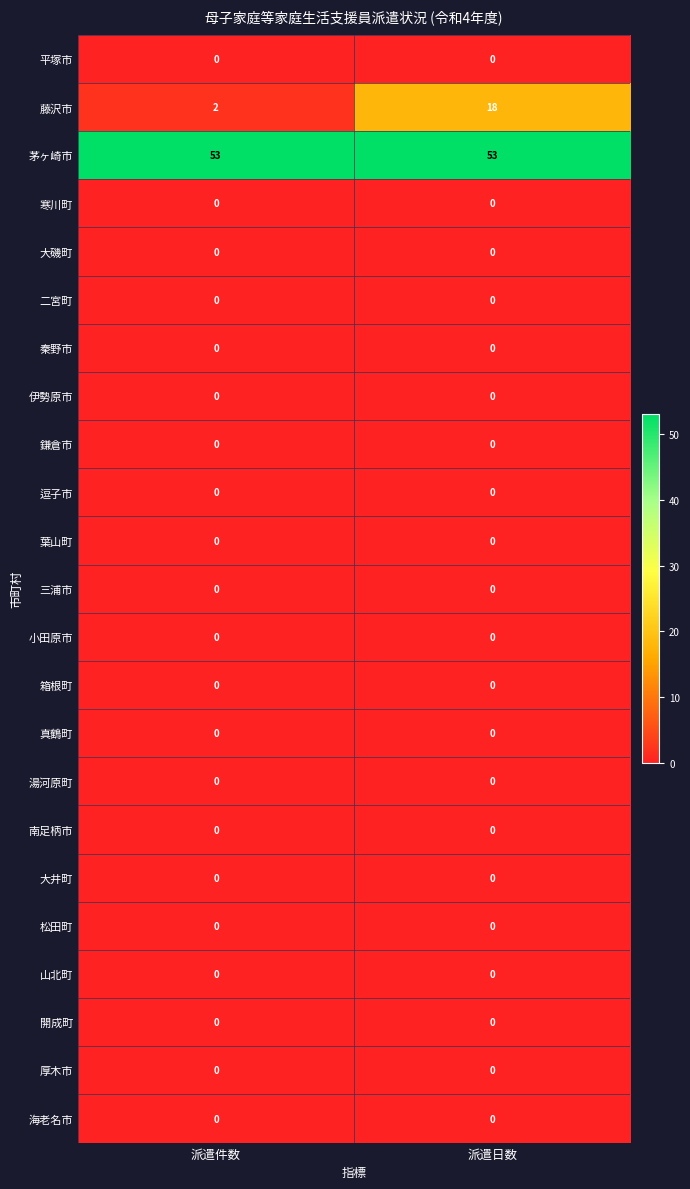

How many categories are shown in the chart?

2